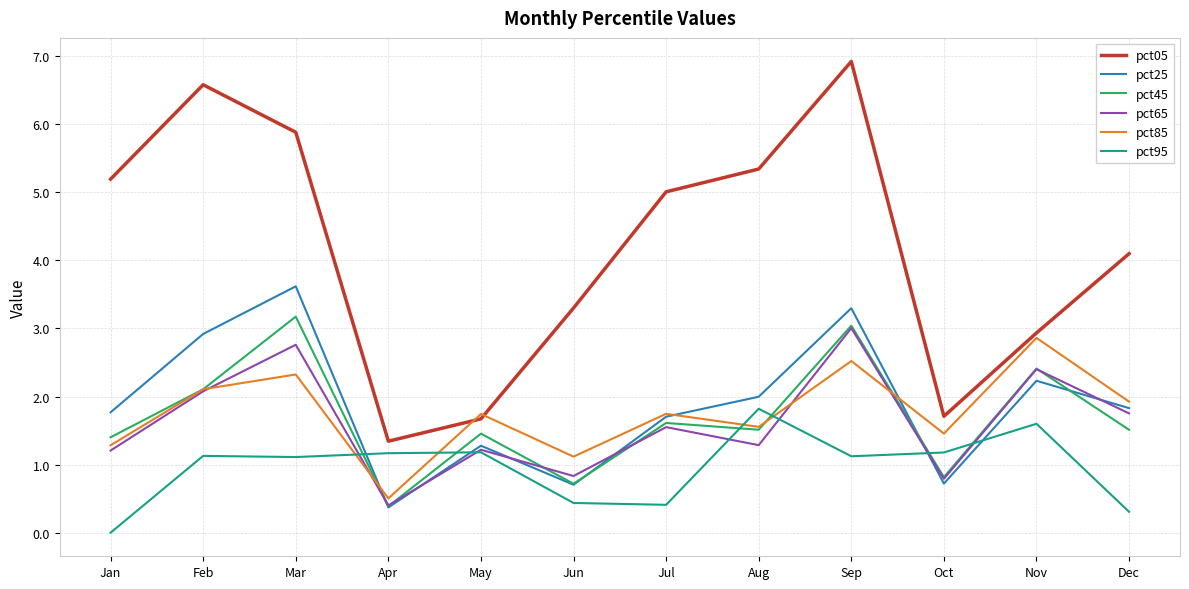

What is the maximum value shown in the chart?

6.9